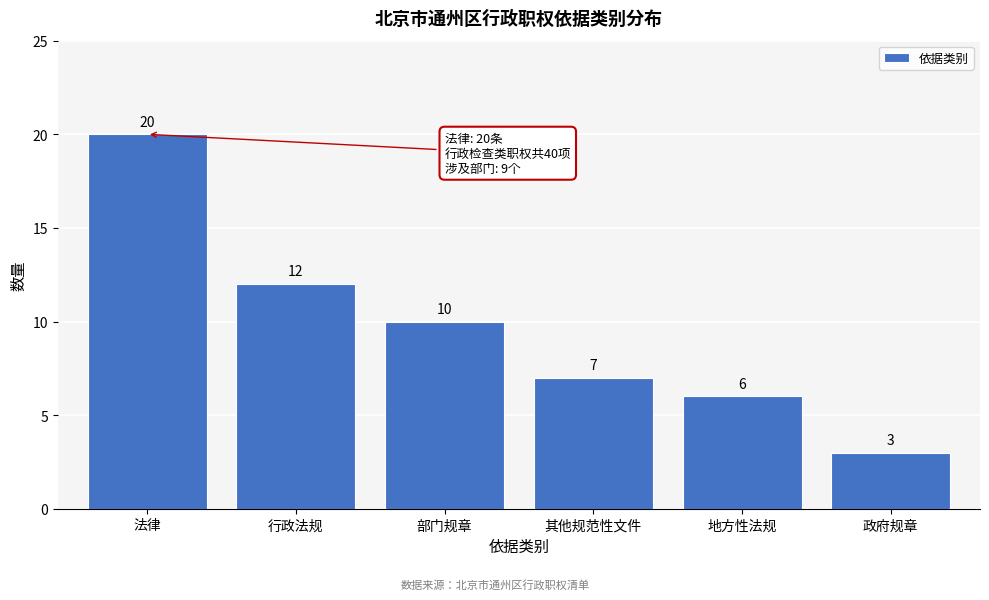

Reading left to right, what are all the values shown in this chart?

20	12	10	7	6	3